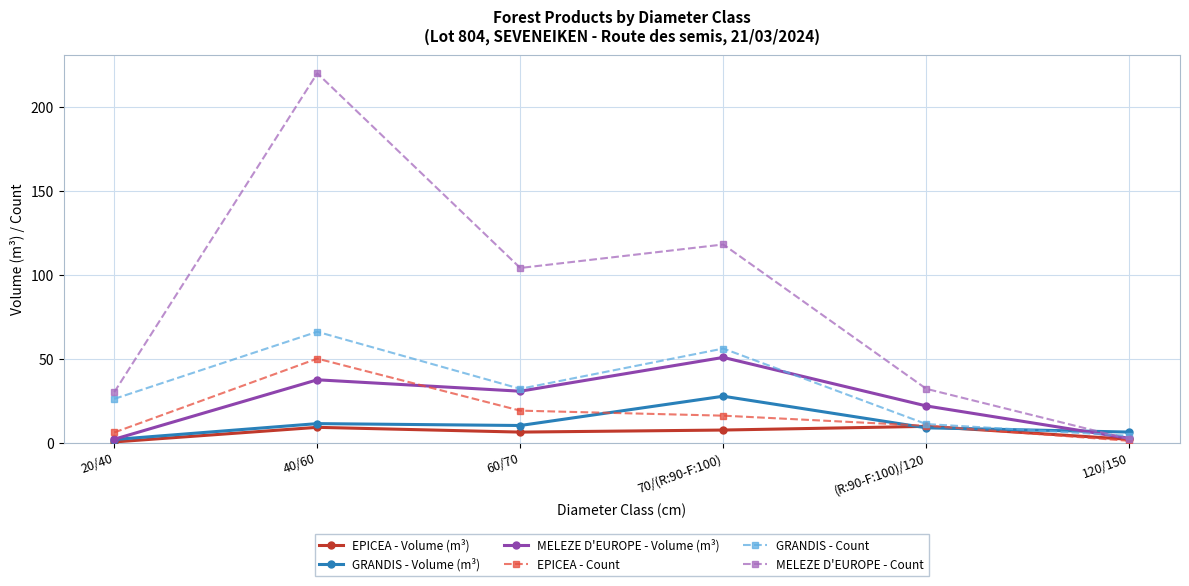

What is the greatest value displayed?

220.0